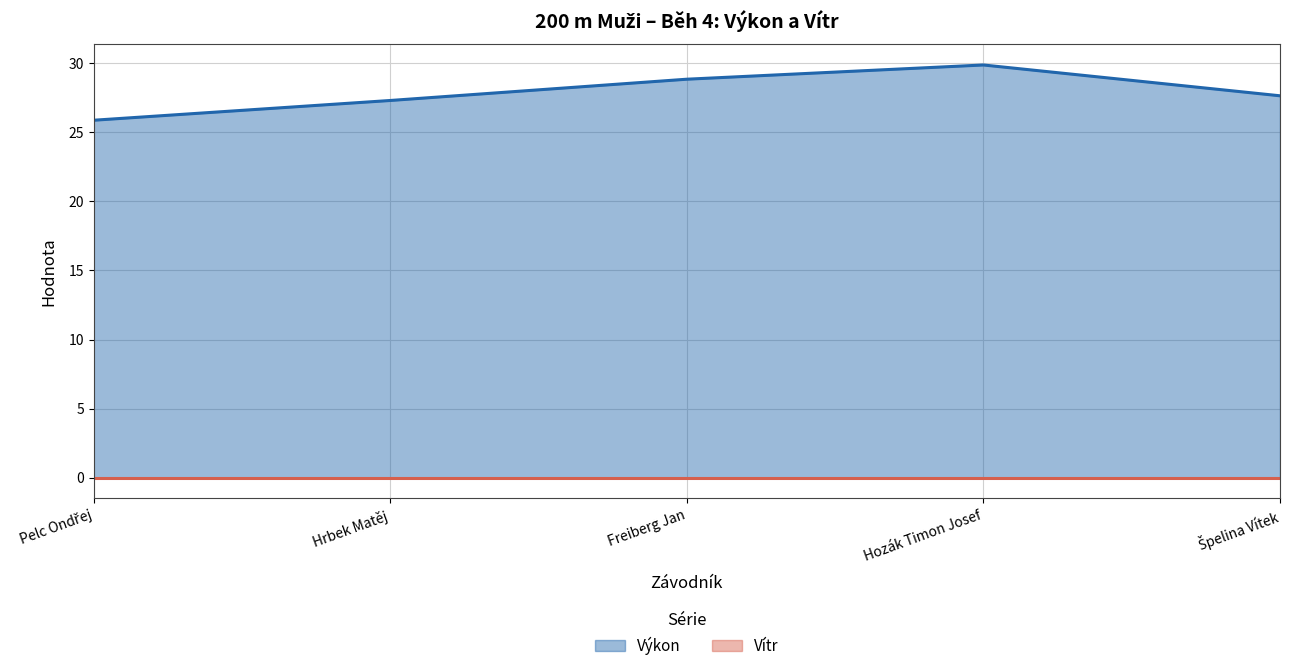

At which label is the value closest to 27?

Hrbek Matěj